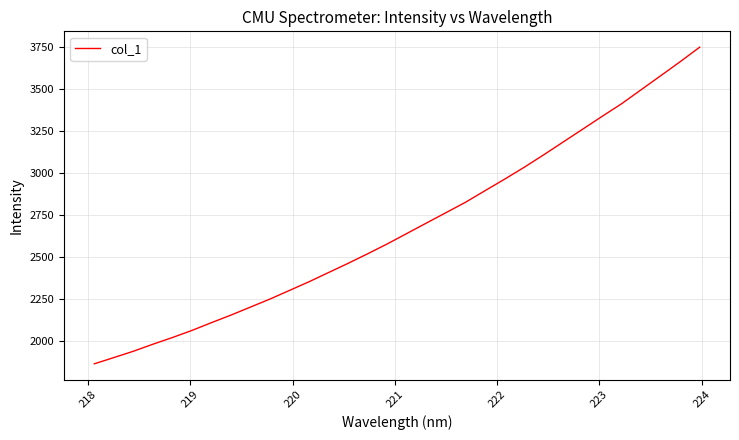

What is the smallest value displayed?

1866.1